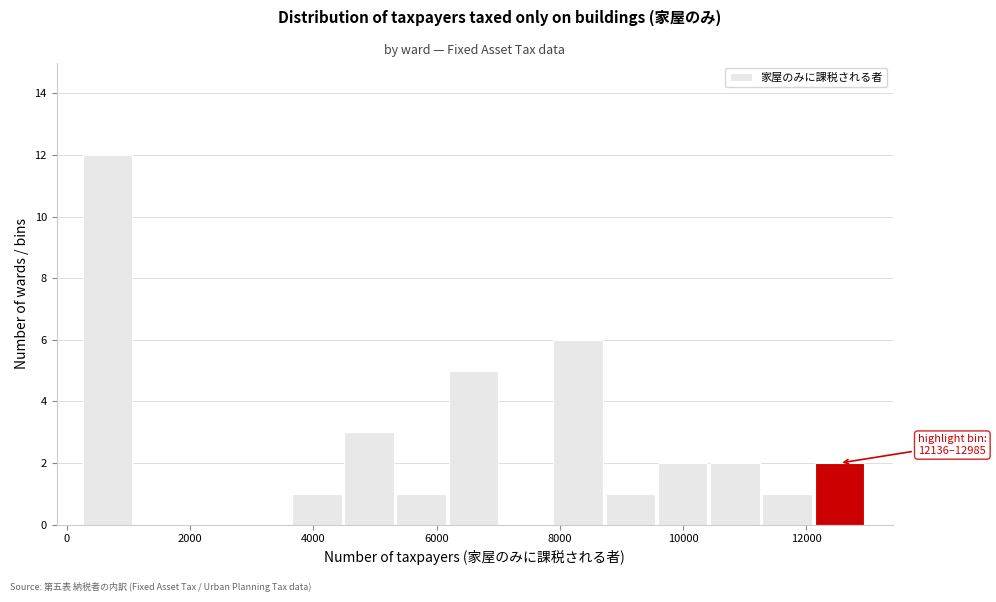

Which range on the x-axis has the tallest bar?

200 to 1200